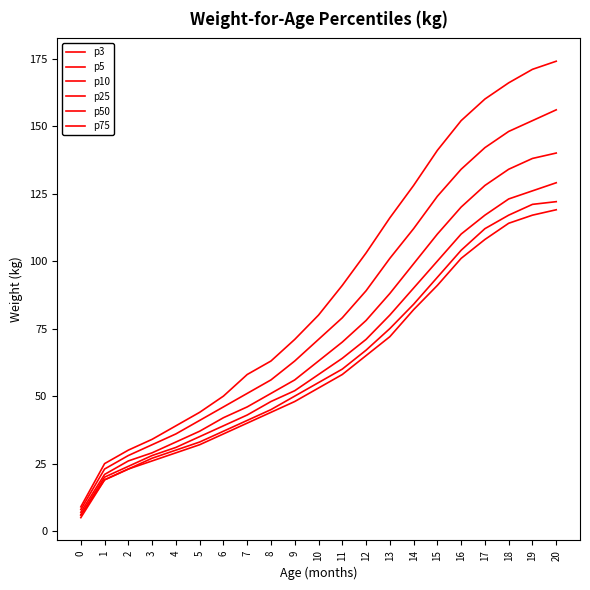

Which series has the largest total across all categories?

p75